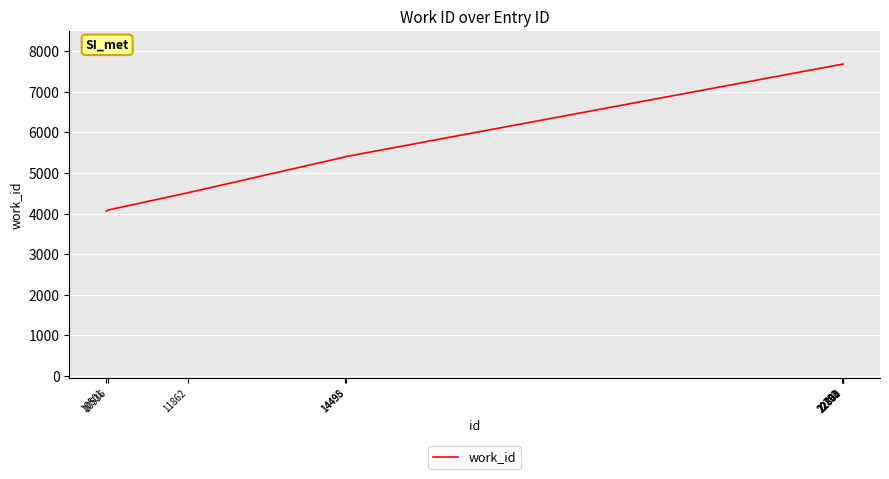

What is the approximate value at 14498, to the nearest 100?

5400